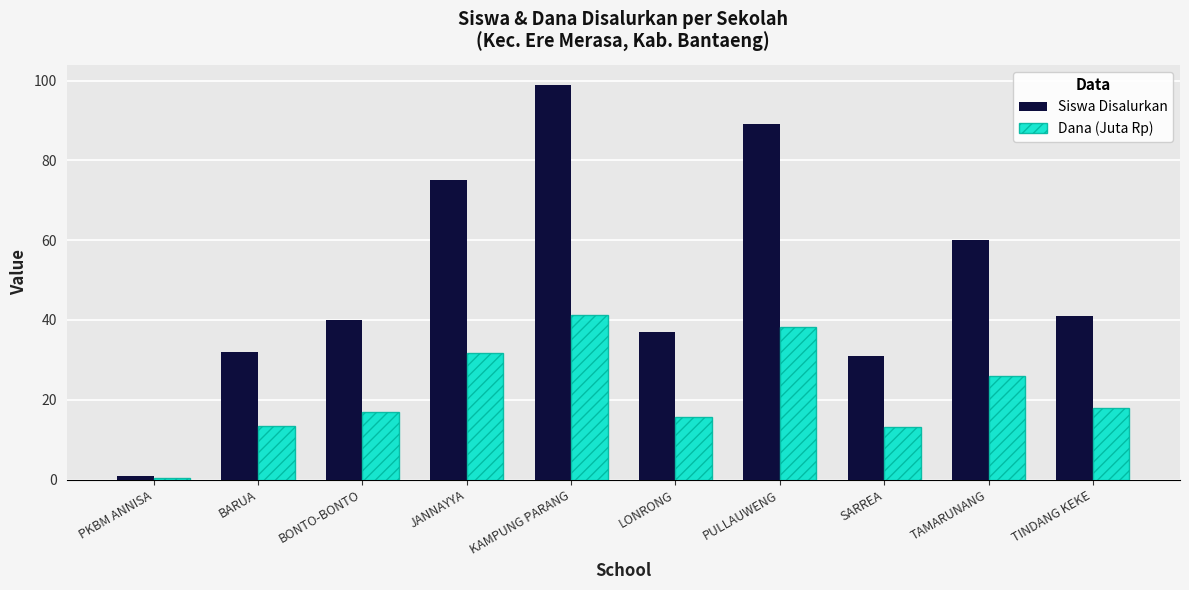

What is the total value across all series at BONTO-BONTO?

56.9